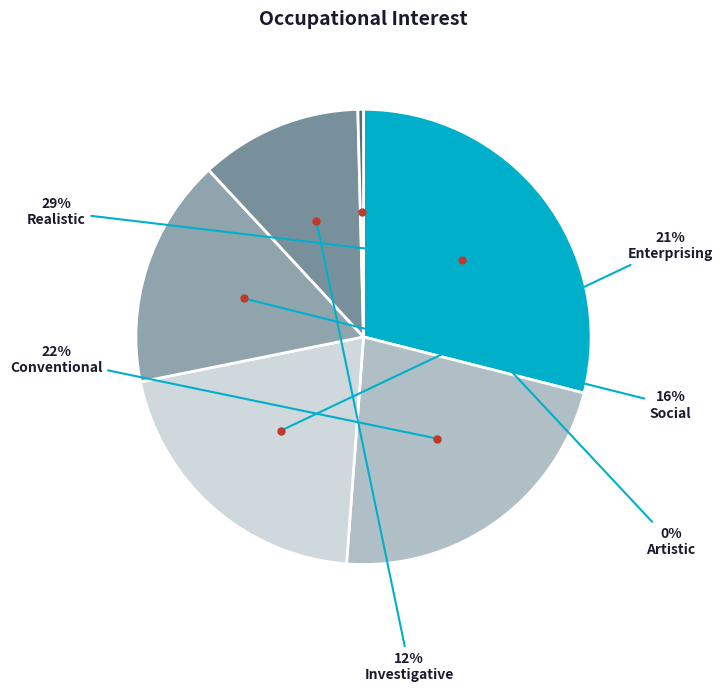

Is the sum of Investigative and Conventional greater than half?

No